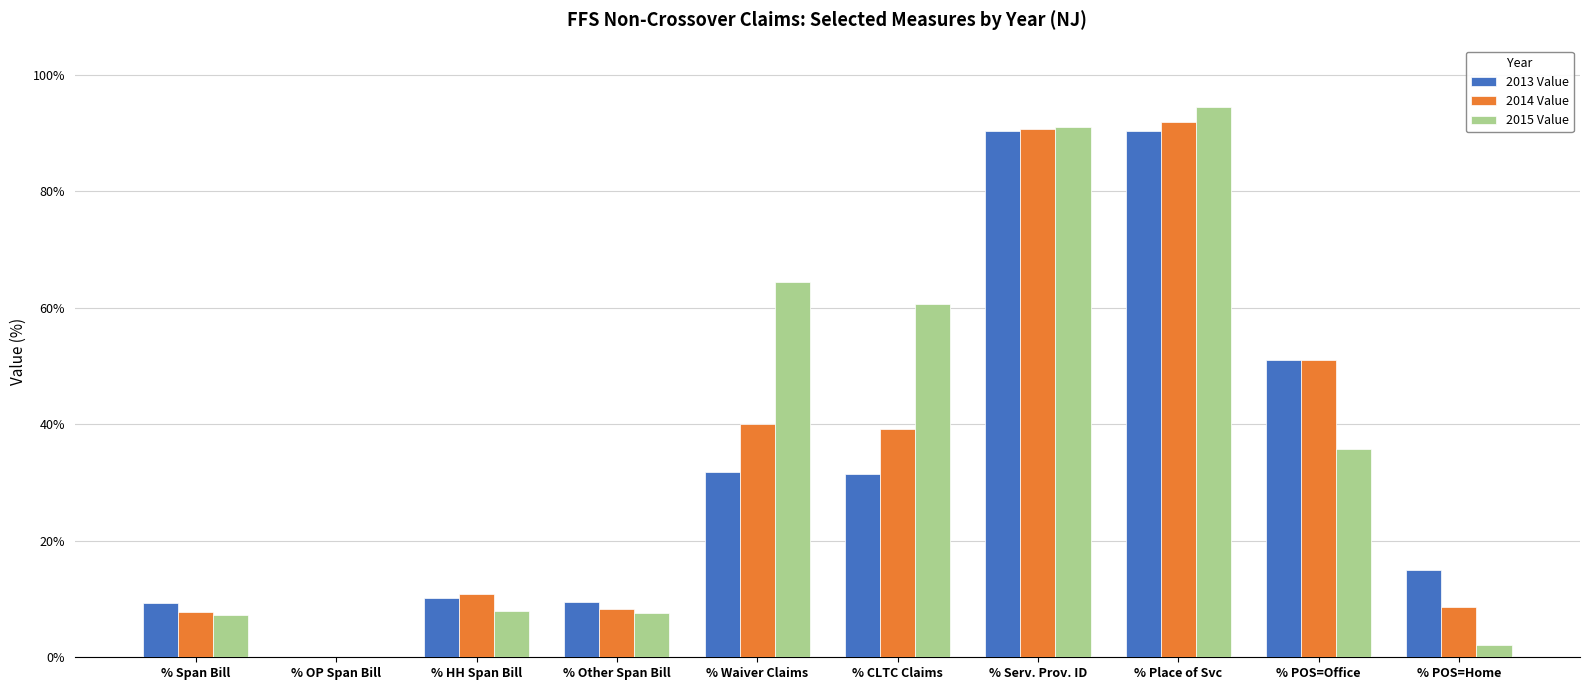

At which category is the sum across all series the highest?

% Place of Svc